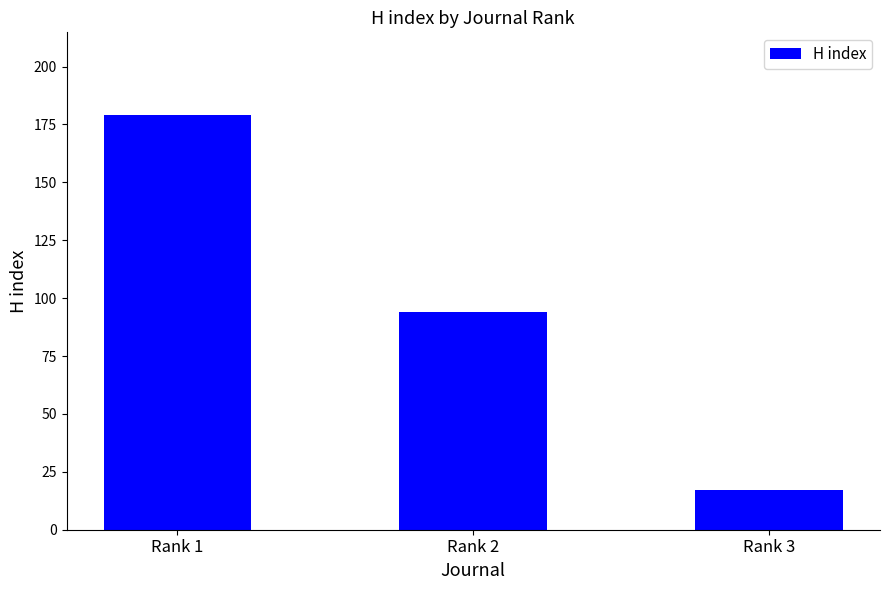

What is the smallest value displayed?

17